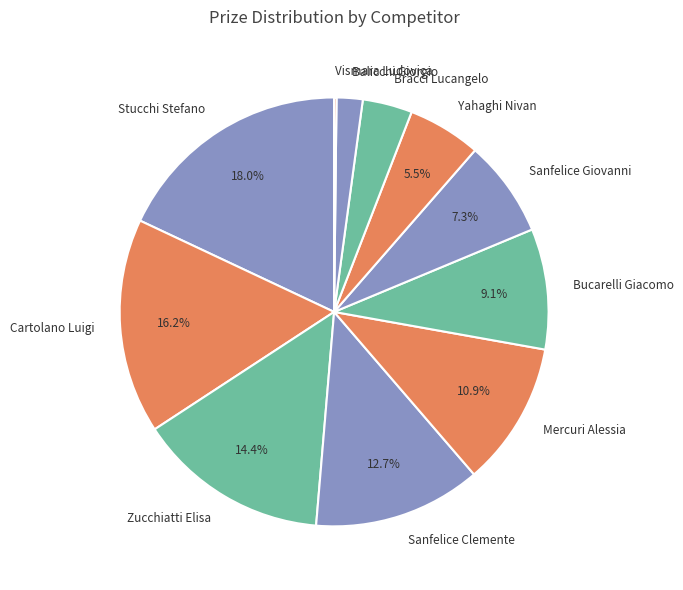

What is the largest slice in the pie chart?

Stucchi Stefano